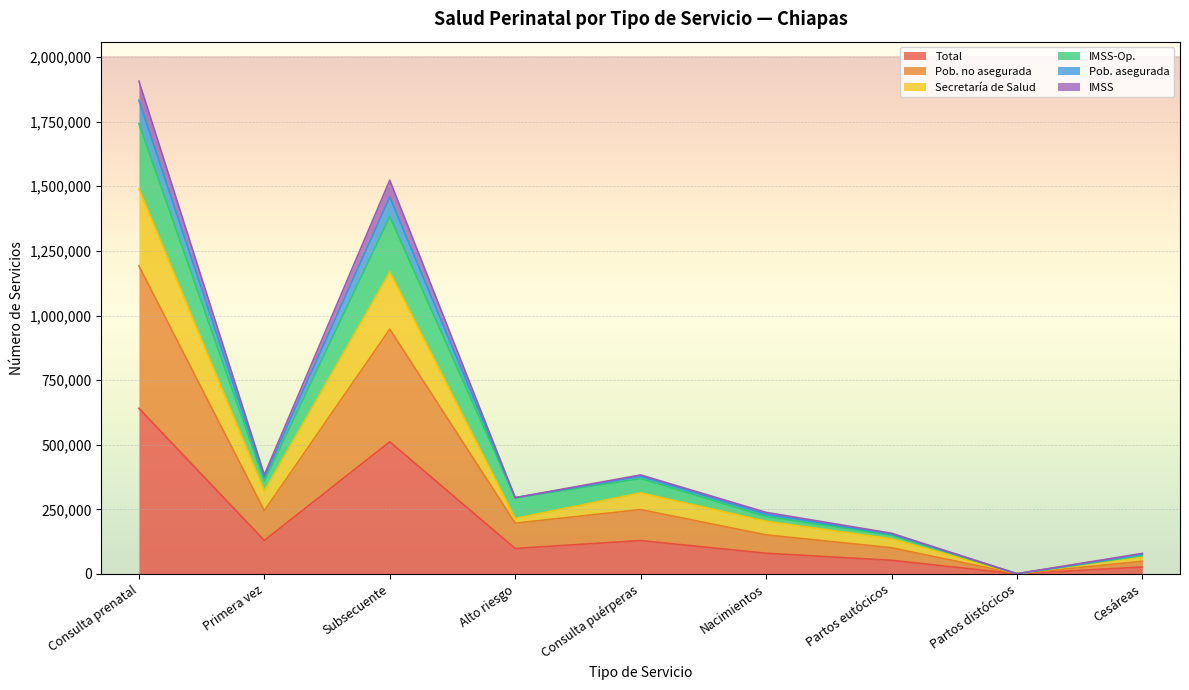

Is it true that Total equals 52820 at Partos eutócicos?

True